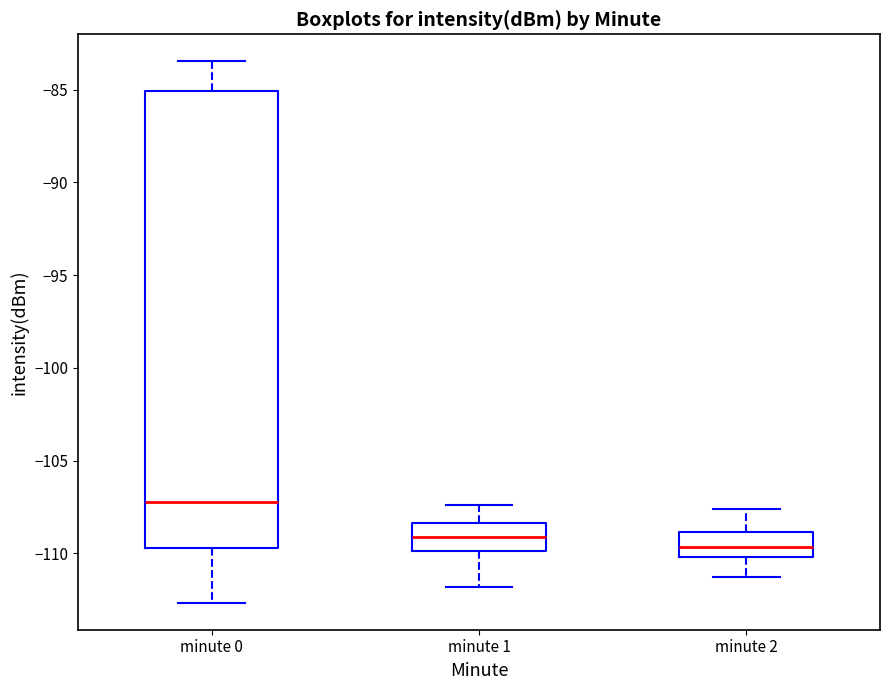

Reading left to right, transcribe this box plot: for each box, give where its median line is, the range the box spans, and where its two whiskers end, as read against the y-axis. The values are not printed on the chart, so give them approximately, as read against the axis.

minute 0: median -107.0, box -109.5 to -85.0, whiskers -112.5 to -83.5
minute 1: median -109.0, box -110.0 to -108.5, whiskers -112.0 to -107.5
minute 2: median -109.5, box -110.0 to -109.0, whiskers -111.5 to -107.5